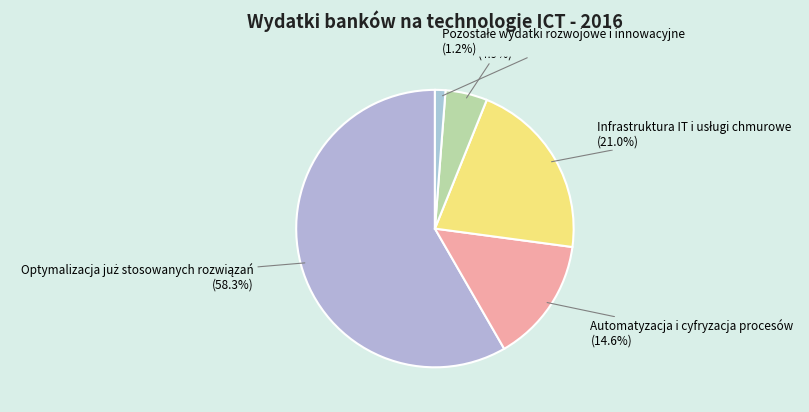

Is there a majority slice in this chart?

Yes